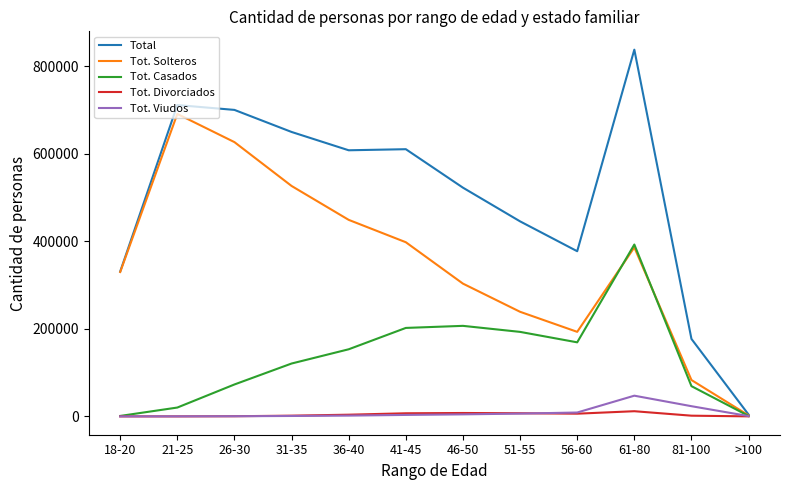

Which series has the largest range (max minus min)?

Total